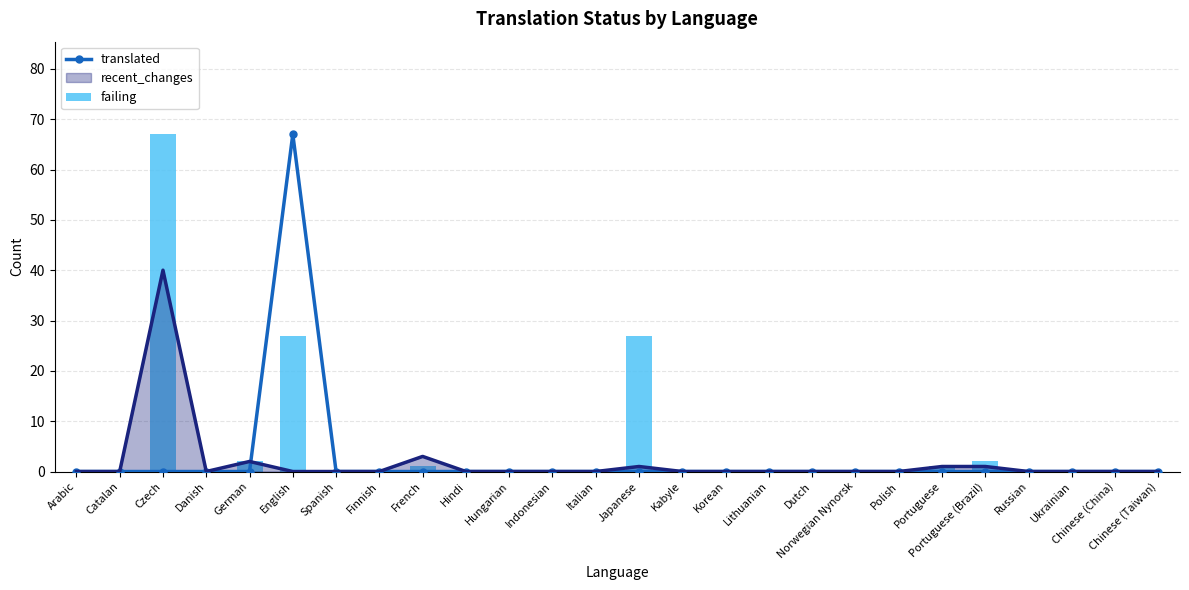

List the labels in order of failing value, largest first.

Czech, English, Japanese, German, Portuguese (Brazil), French, Portuguese, Arabic, Catalan, Danish, Spanish, Finnish, Hindi, Hungarian, Indonesian, Italian, Kabyle, Korean, Lithuanian, Dutch, Norwegian Nynorsk, Polish, Russian, Ukrainian, Chinese (China), Chinese (Taiwan)